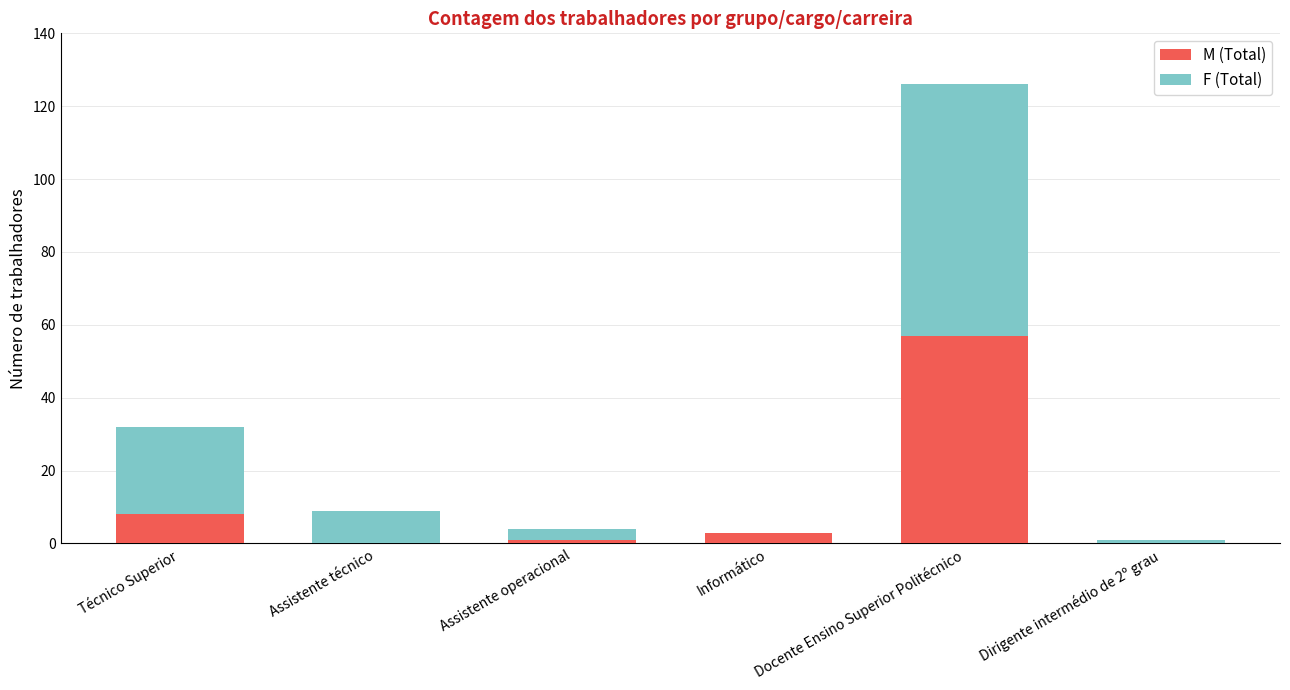

The value of M (Total) at Assistente técnico is 21. True or false?

False